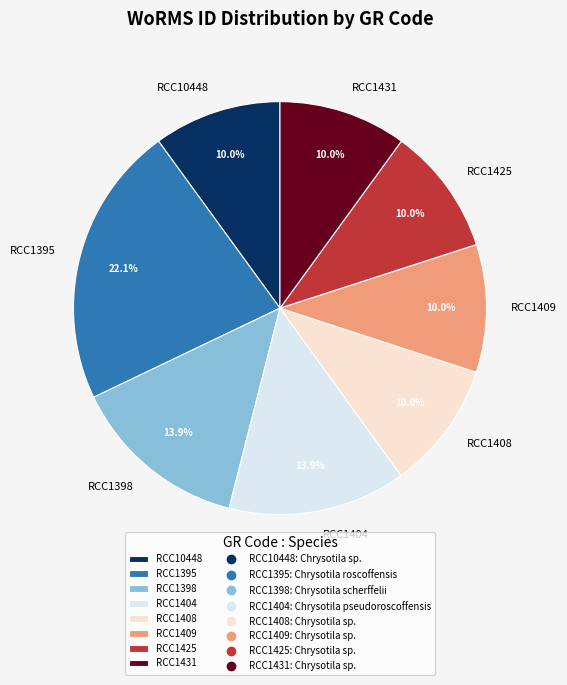

Is there a majority slice in this chart?

No